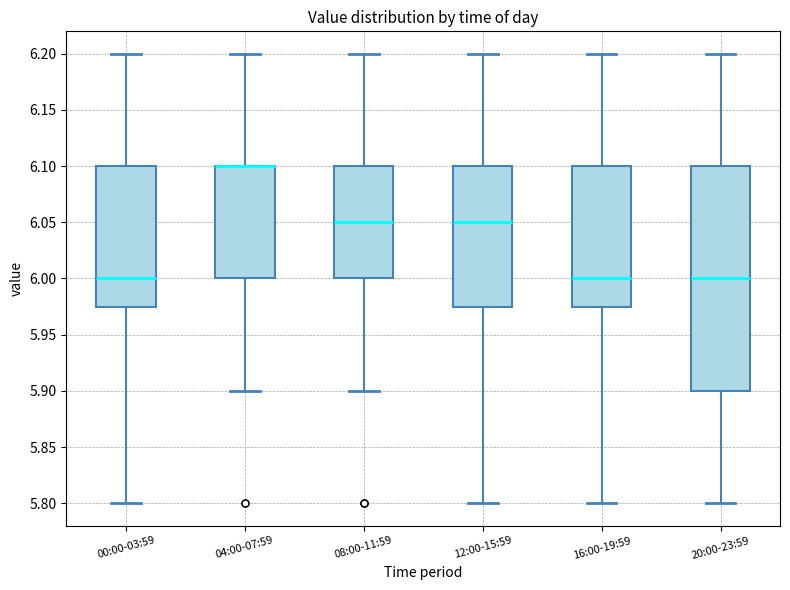

Comparing the boxes themselves (not the whiskers), which one is the tallest?

20:00-23:59